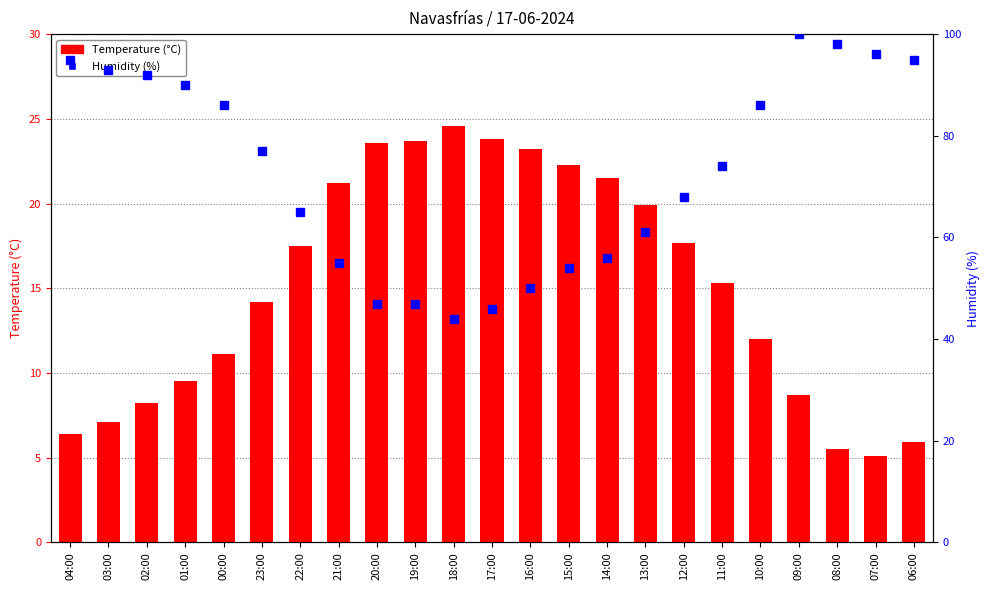

What is the lowest value of the Temperature (°C) series?

5.1